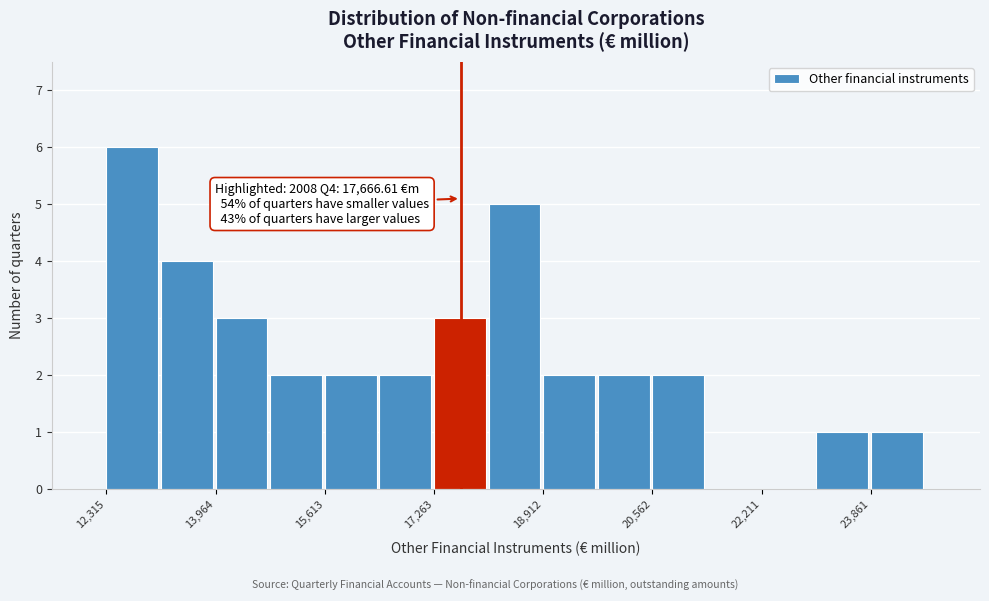

Which range on the x-axis has the tallest bar?

12400 to 13200